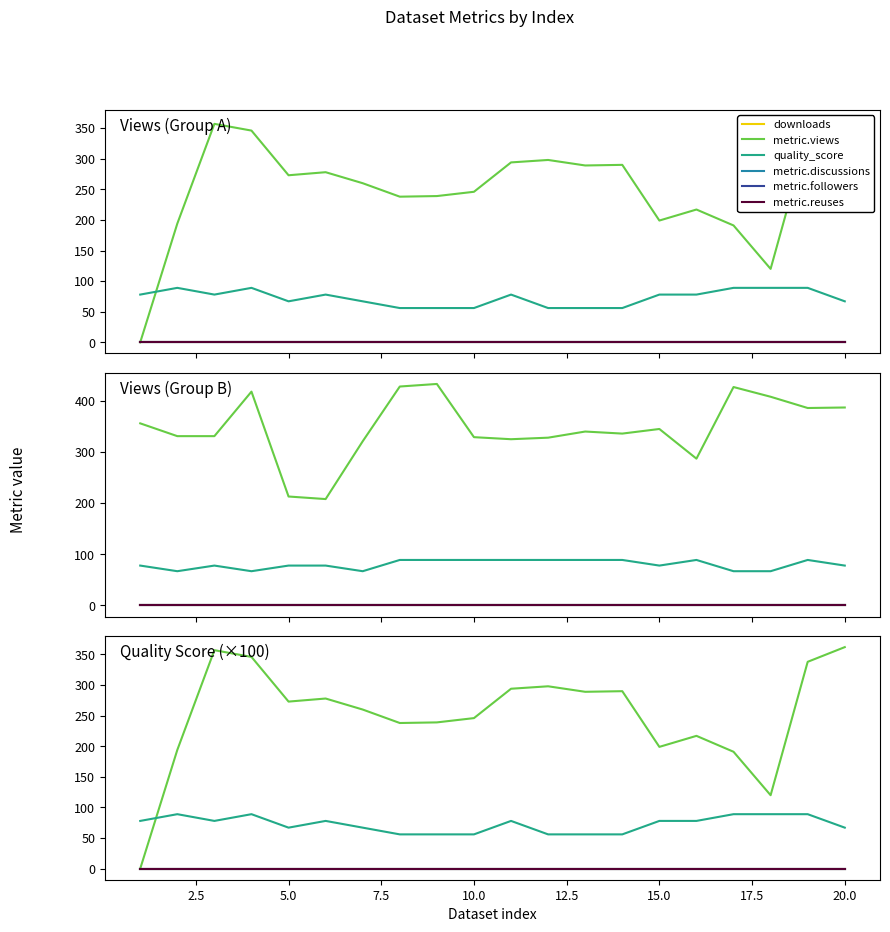

Reading left to right, what are all the values shown in this chart?

downloads: 0	0	0	0	0	0	0	0	0	0	0	0	0	0	0	0	0	0	0	0
metric.views: 0	194	357	346	273	278	260	238	239	246	294	298	289	290	199	217	191	120	338	362
quality_score: 78	89	78	89	67	78	67	56	56	56	78	56	56	56	78	78	89	89	89	67
metric.discussions: 0	0	0	0	0	0	0	0	0	0	0	0	0	0	0	0	0	0	0	0
metric.followers: 0	0	0	0	0	0	0	0	0	0	0	0	0	0	0	0	0	0	0	0
metric.reuses: 0	0	0	0	0	0	0	0	0	0	0	0	0	0	0	0	0	0	0	0